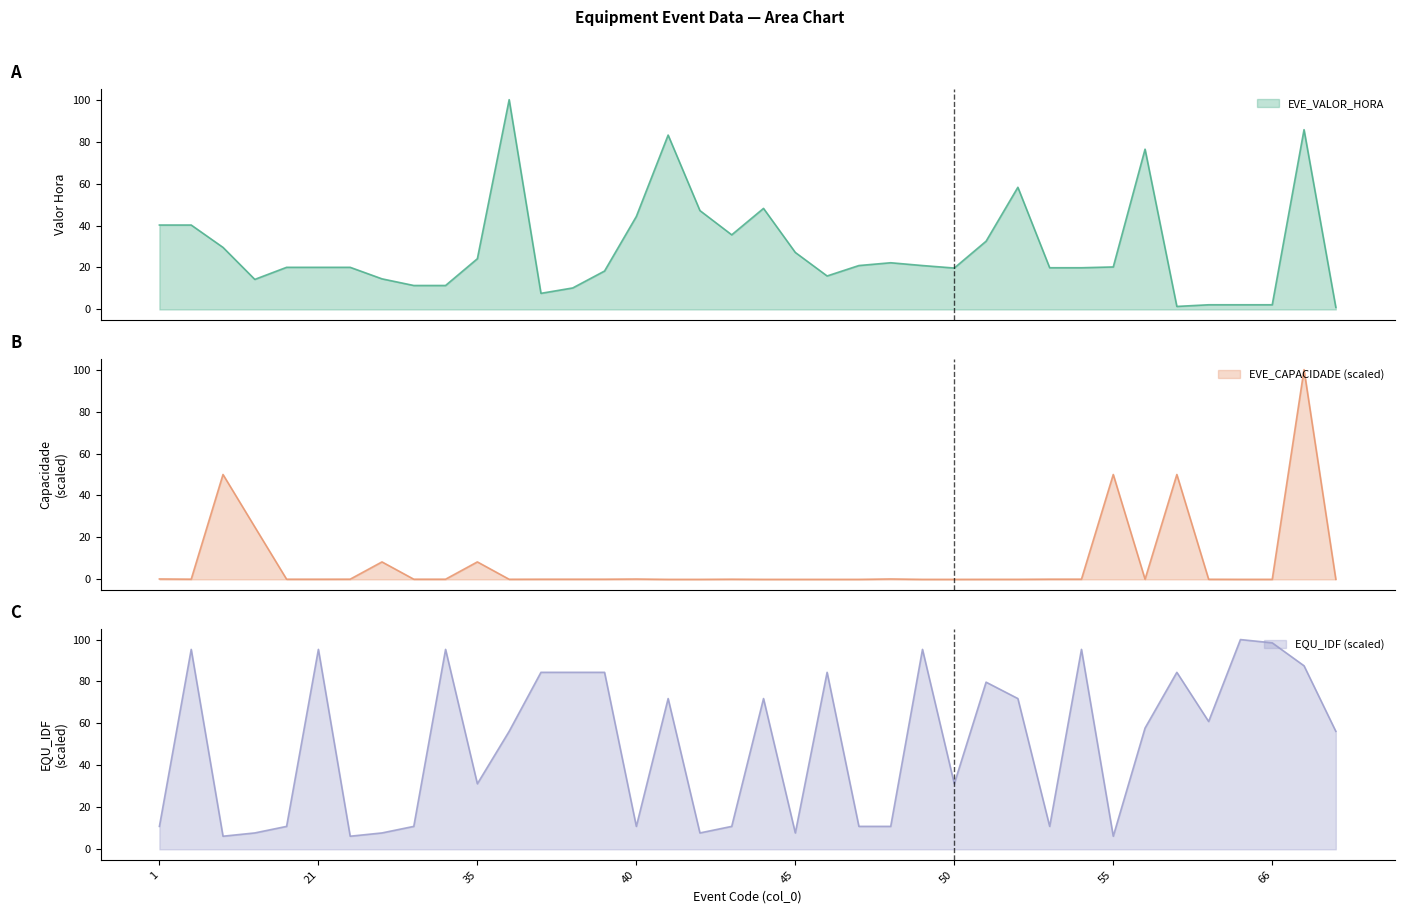

What are all the series names shown in the legend?

EVE_VALOR_HORA, EVE_CAPACIDADE, EQU_IDF